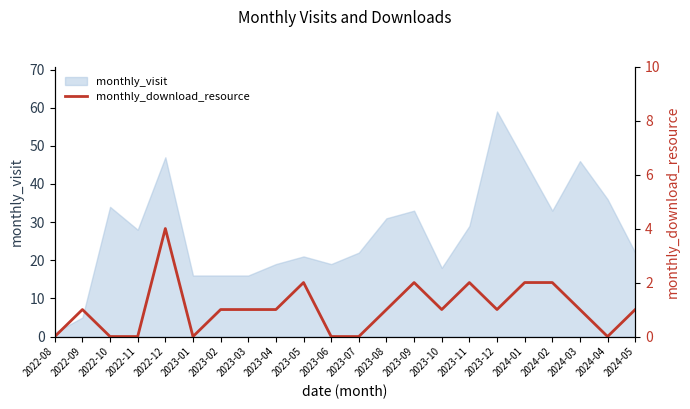

What is the label of the 11th point from the right?

2023-07